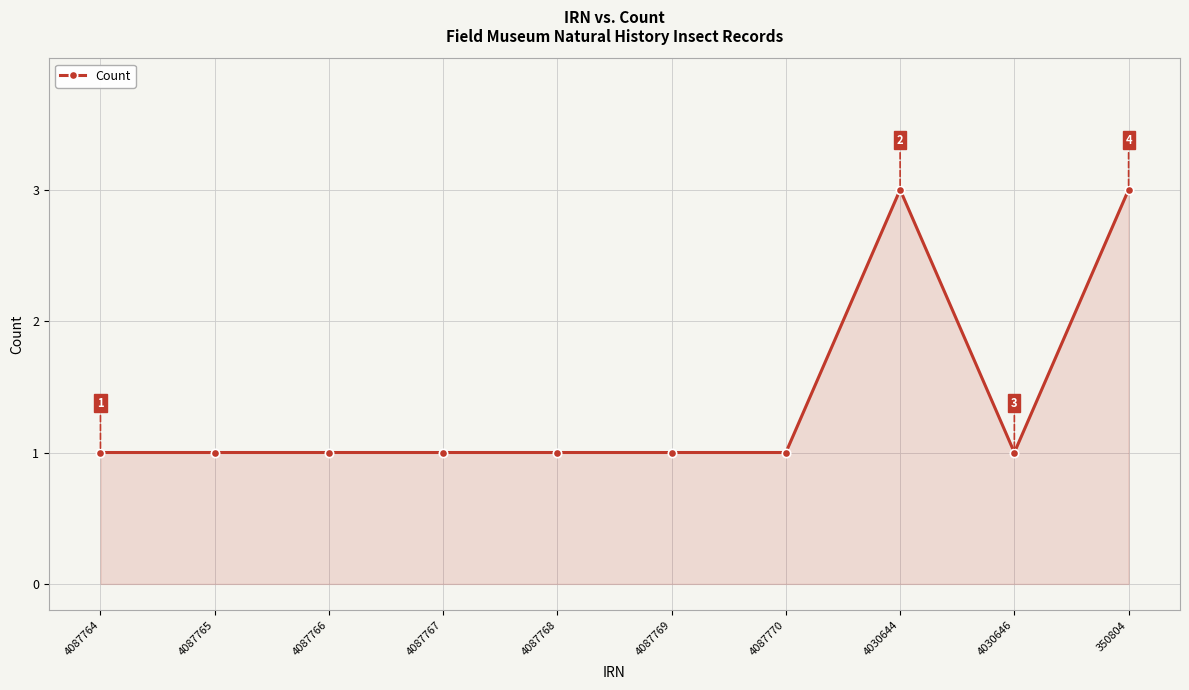

What is the label of the 8th point from the right?

4087766